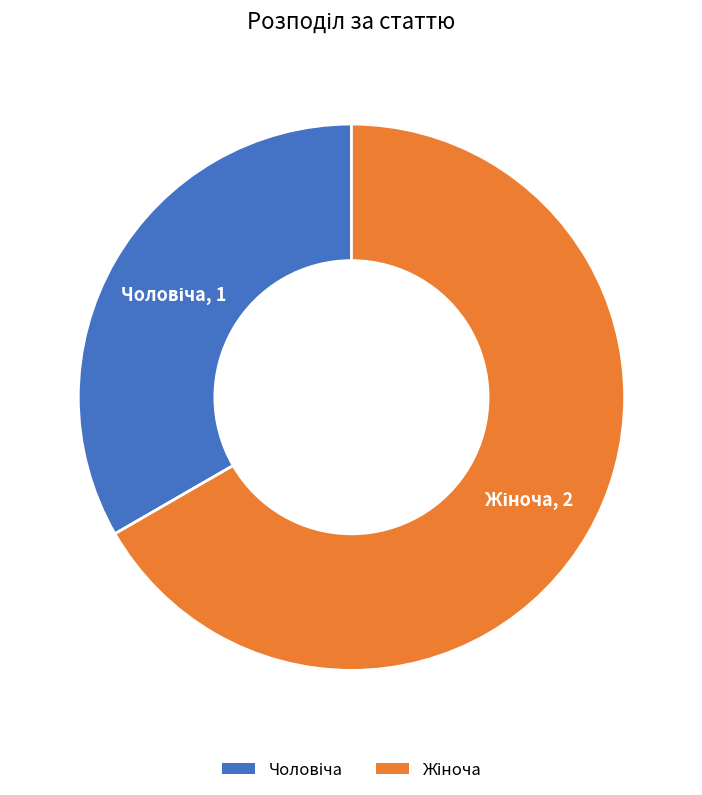

To the nearest percent, what portion does Жіноча represent?

67%